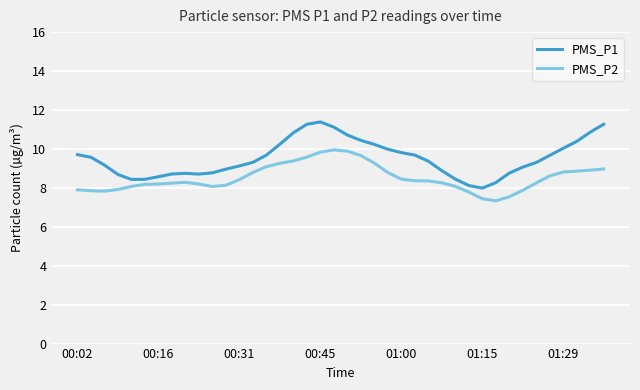

True or false: PMS_P1 and PMS_P2 cross at least once.

False